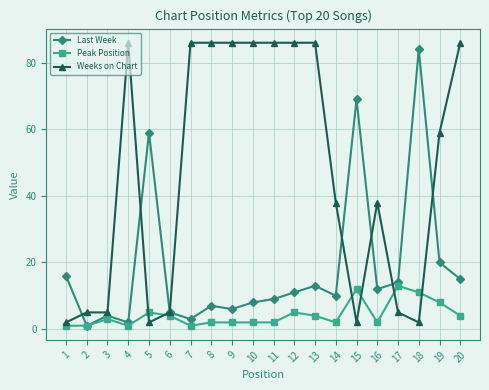

Is it true that Peak Position equals 4 at 20?

True